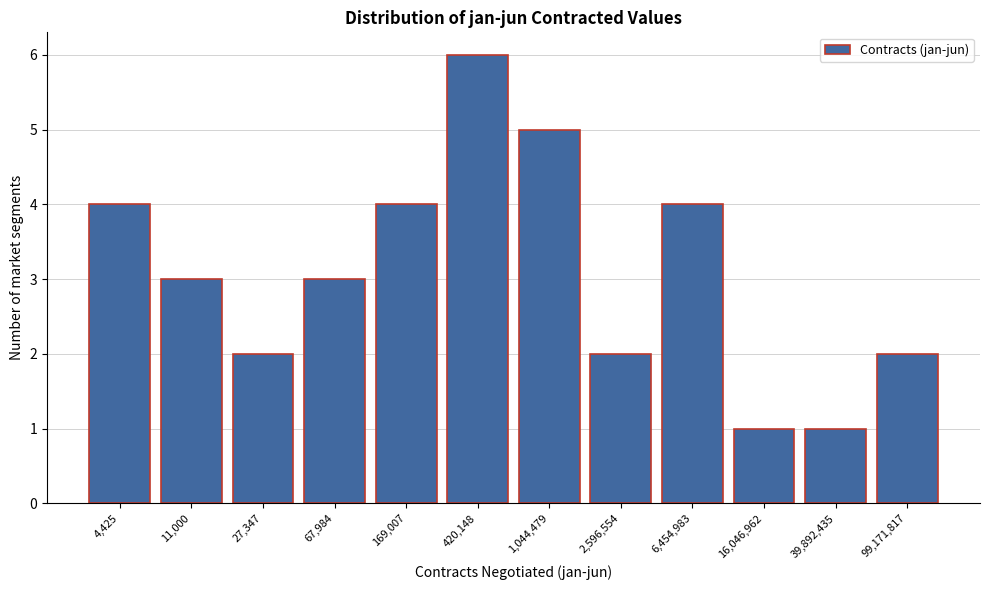

Reading left to right, extract all data points from this chart.

4	3	2	3	4	6	5	2	4	1	1	2